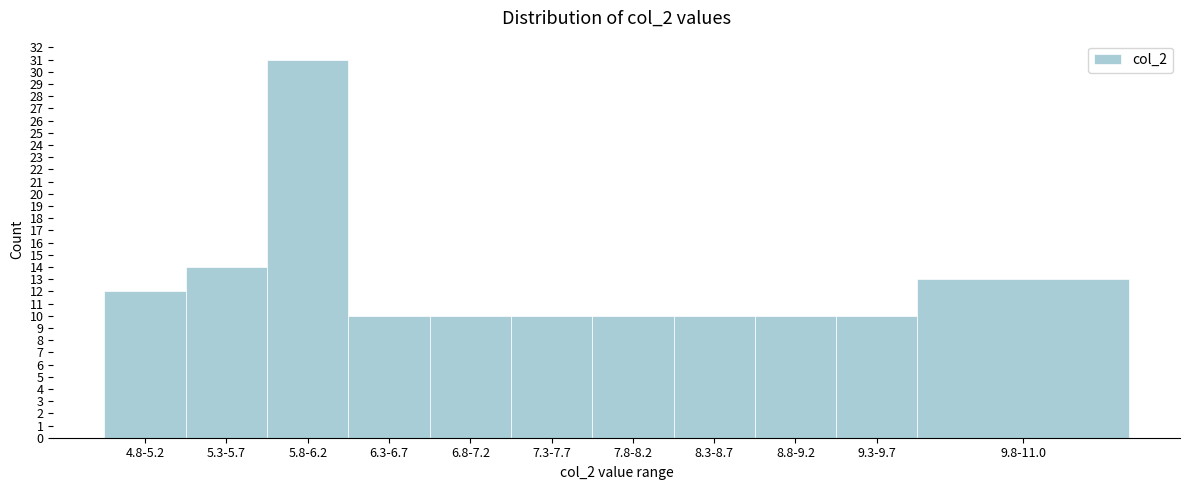

Reading right to left, what are all the values shown in this chart?

9.8-11.0=13	9.3-9.7=10	8.8-9.2=10	8.3-8.7=10	7.8-8.2=10	7.3-7.7=10	6.8-7.2=10	6.3-6.7=10	5.8-6.2=31	5.3-5.7=14	4.8-5.2=12